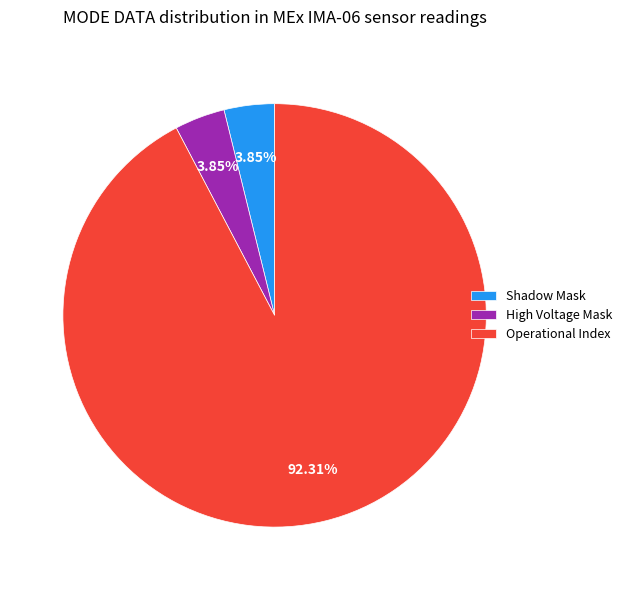

Is Operational Index the majority of the pie?

Yes